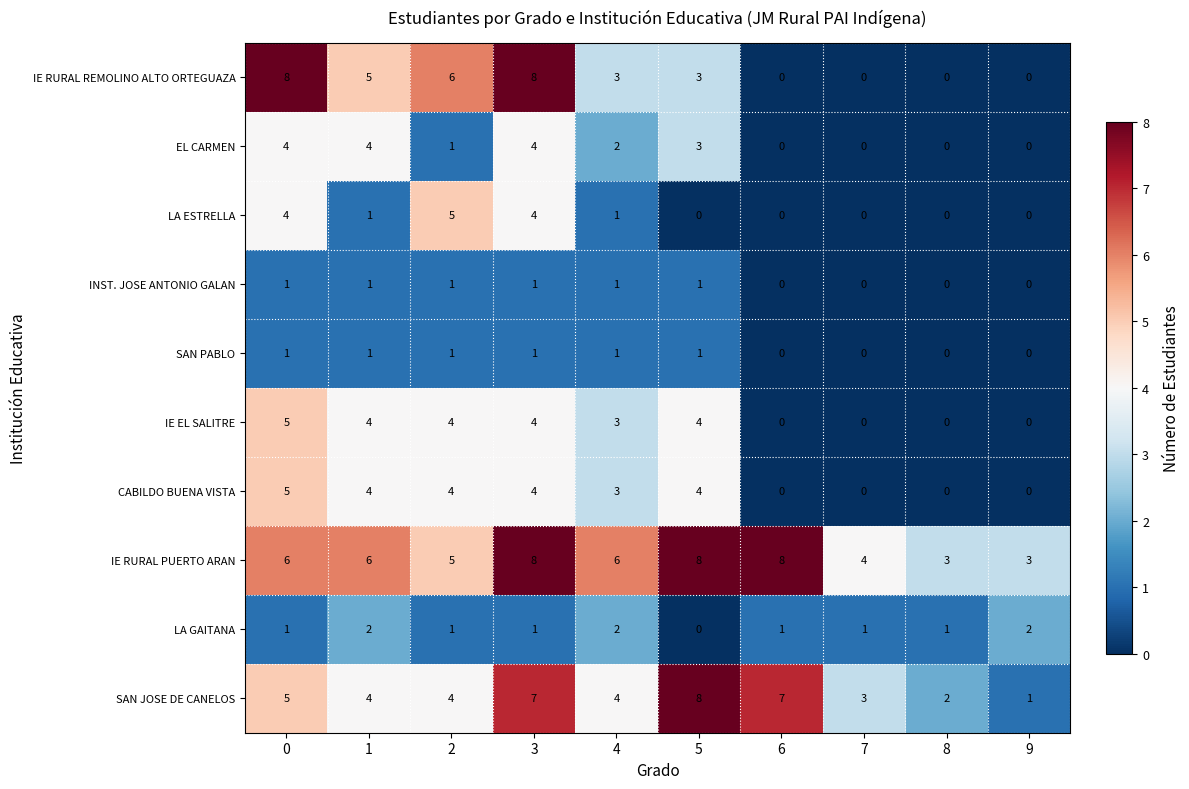

Between 3 and 5, which series saw the biggest shift?

IE RURAL REMOLINO ALTO ORTEGUAZA